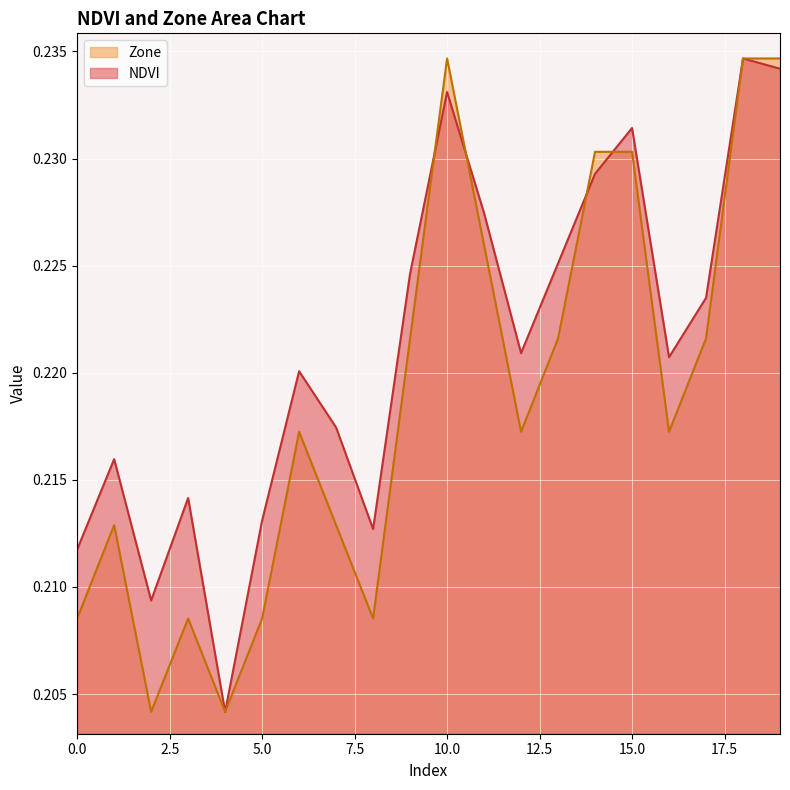

How many interior local peaks does the Zone series have?

4